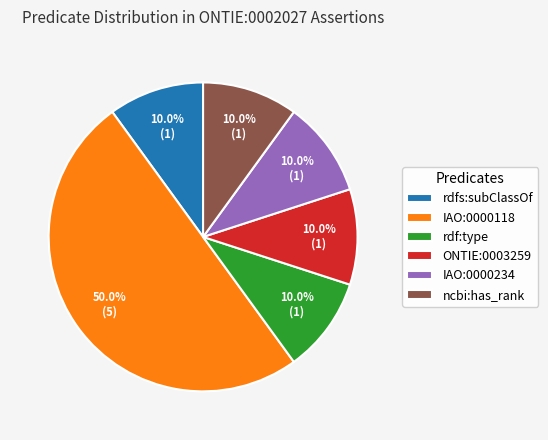

Is ncbi:has_rank the majority of the pie?

No